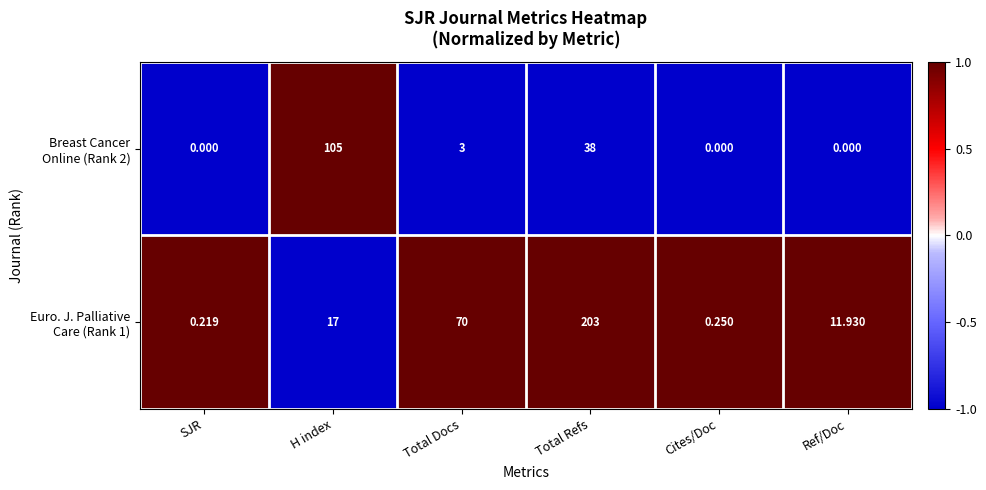

At which category is the sum across all series the highest?

Total Refs